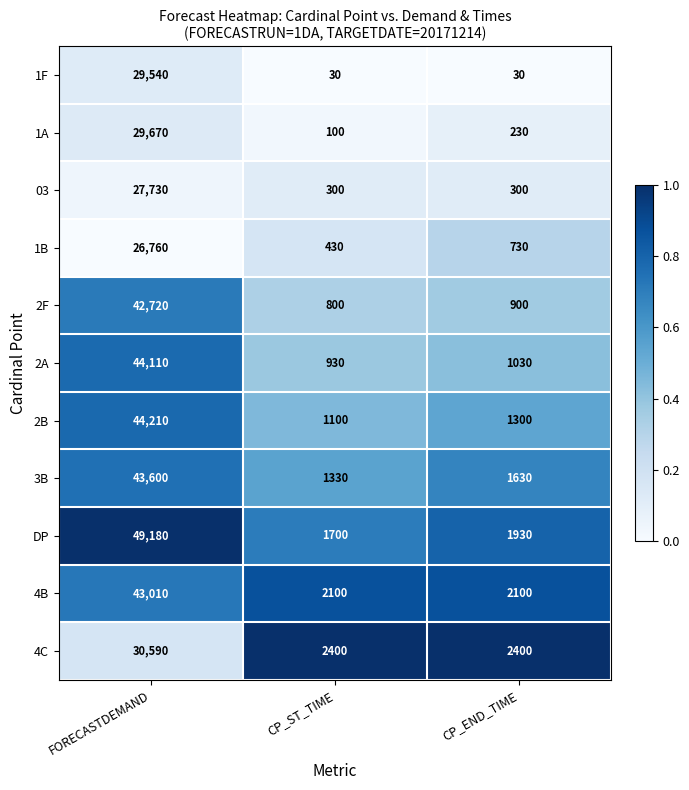

How many distinct data groups are displayed?

11